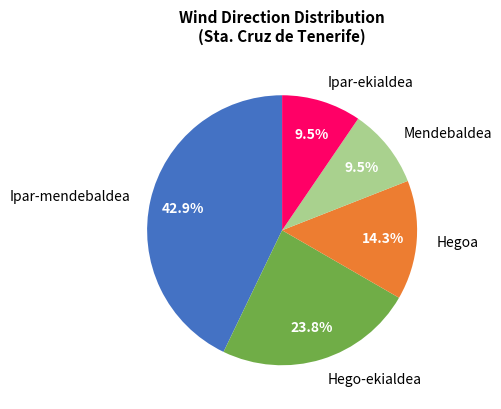

What percentage is NOT represented by Ipar-mendebaldea?

57.1%